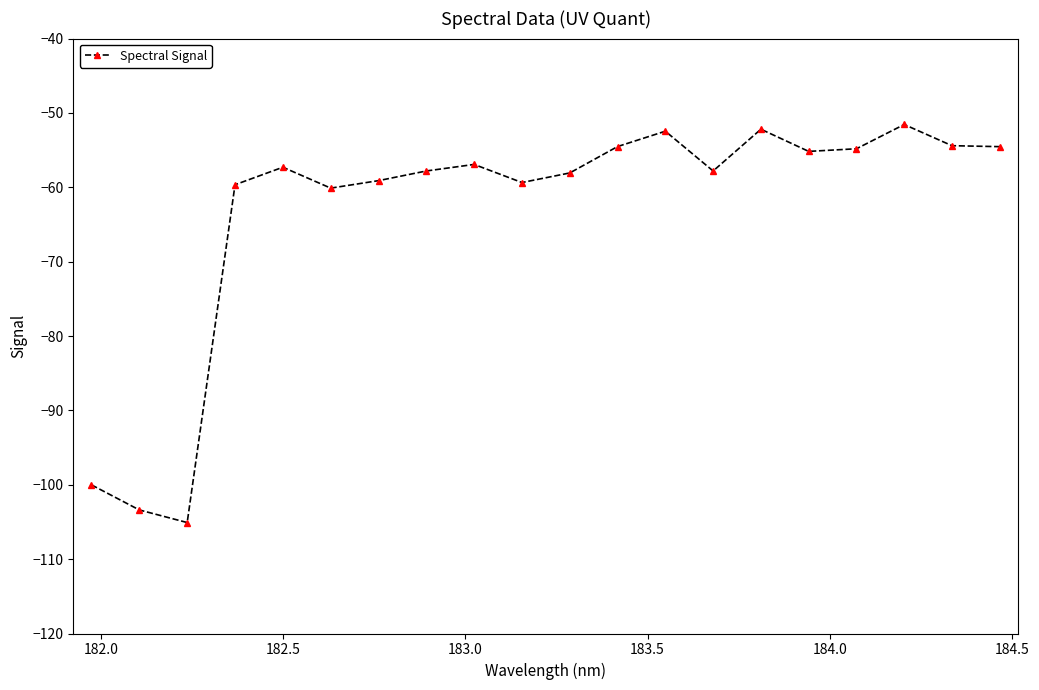

What is the average value?

-63.2